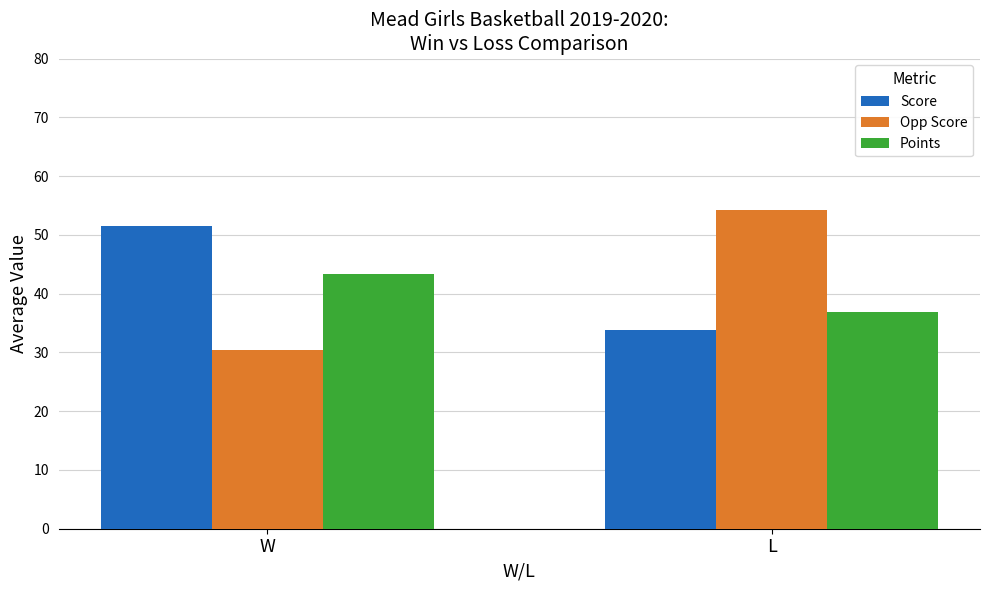

Reading left to right, transcribe all the data shown in this chart.

Score: 51.5	33.7
Opp Score: 30.4	54.2
Points: 43.3	36.8